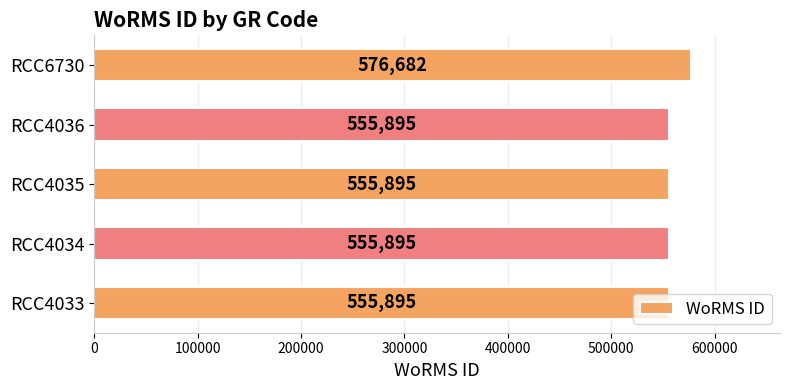

How many values exceed 555895?

1